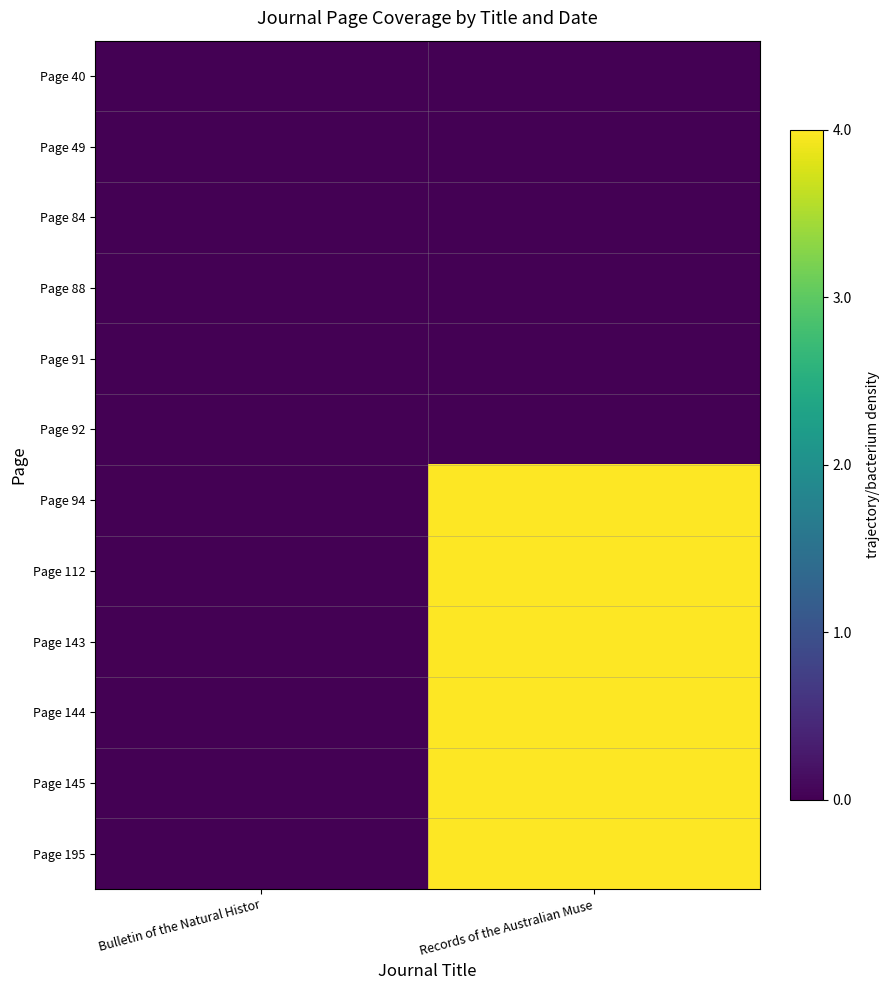

Reading left to right, extract all data points from this chart.

Page 40: Bulletin of the Natural Histor=0	Records of the Australian Muse=0
Page 49: Bulletin of the Natural Histor=0	Records of the Australian Muse=0
Page 84: Bulletin of the Natural Histor=0	Records of the Australian Muse=0
Page 88: Bulletin of the Natural Histor=0	Records of the Australian Muse=0
Page 91: Bulletin of the Natural Histor=0	Records of the Australian Muse=0
Page 92: Bulletin of the Natural Histor=0	Records of the Australian Muse=0
Page 94: Bulletin of the Natural Histor=0	Records of the Australian Muse=4
Page 112: Bulletin of the Natural Histor=0	Records of the Australian Muse=4
Page 143: Bulletin of the Natural Histor=0	Records of the Australian Muse=4
Page 144: Bulletin of the Natural Histor=0	Records of the Australian Muse=4
Page 145: Bulletin of the Natural Histor=0	Records of the Australian Muse=4
Page 195: Bulletin of the Natural Histor=0	Records of the Australian Muse=4